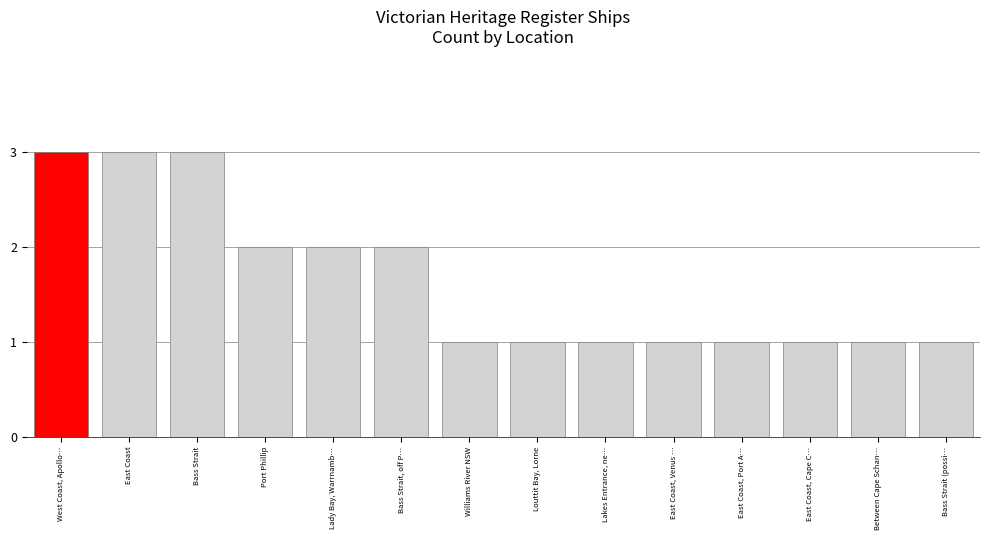

What is the change in value from East Coast to East Coast, Cape C…?

-2